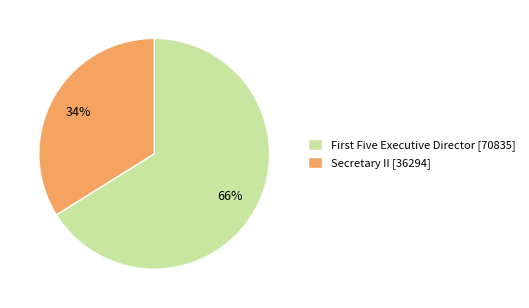

Which category has the biggest portion of the pie?

First Five Executive Director [70835]